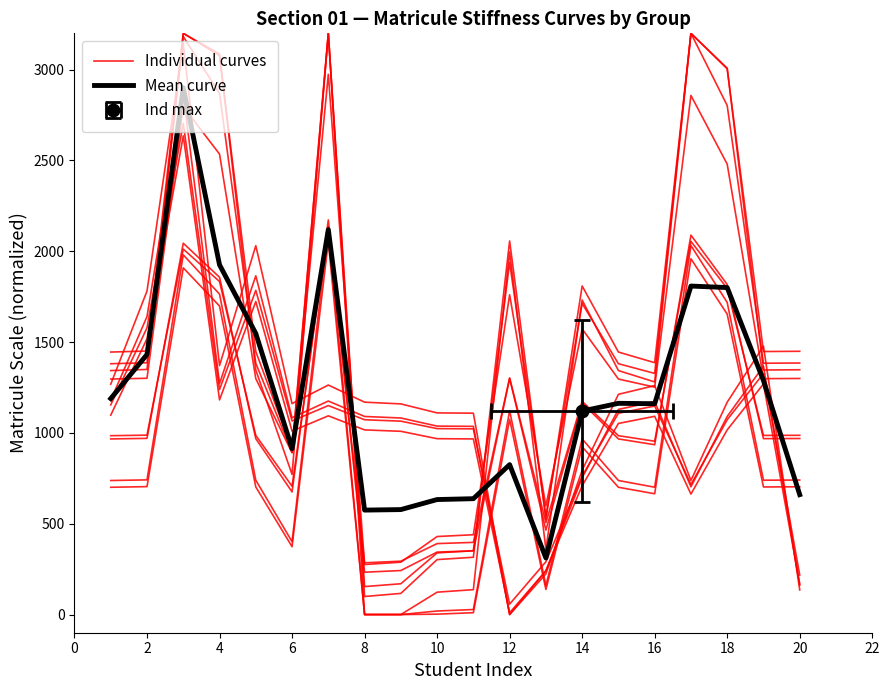

Is it true that Individual curves equals 1976.1 at 16?

False